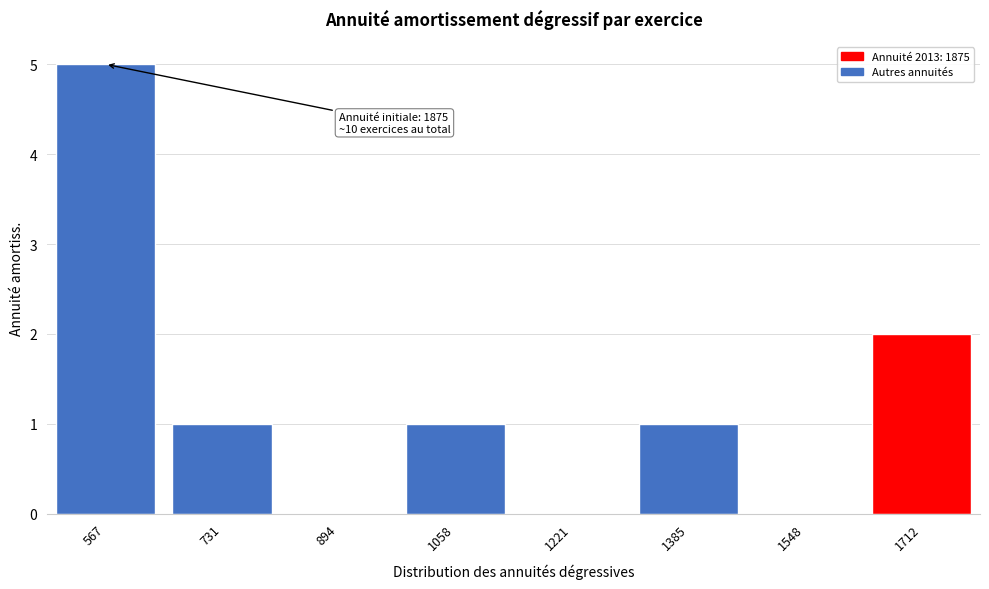

Reading left to right, what are all the values shown in this chart?

567=5	731=1	894=0	1058=1	1221=0	1385=1	1548=0	1712=2